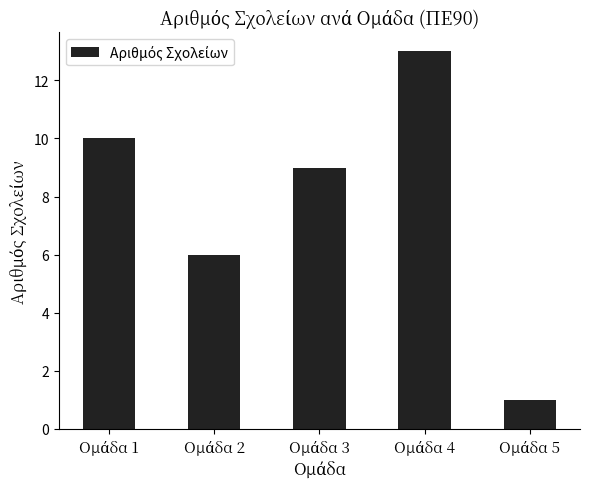

What is the value of the 2nd bar from the left?

6